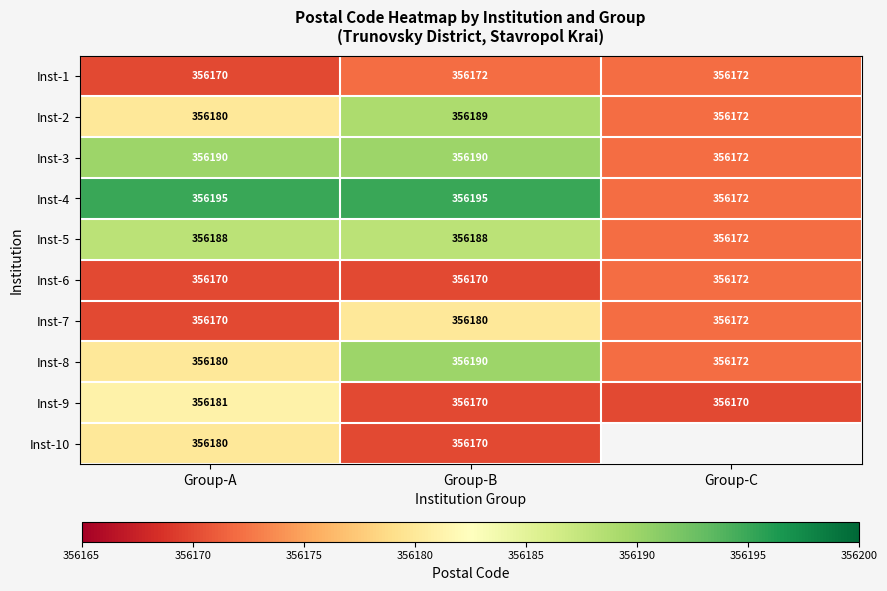

What is the greatest value displayed?

356195.0